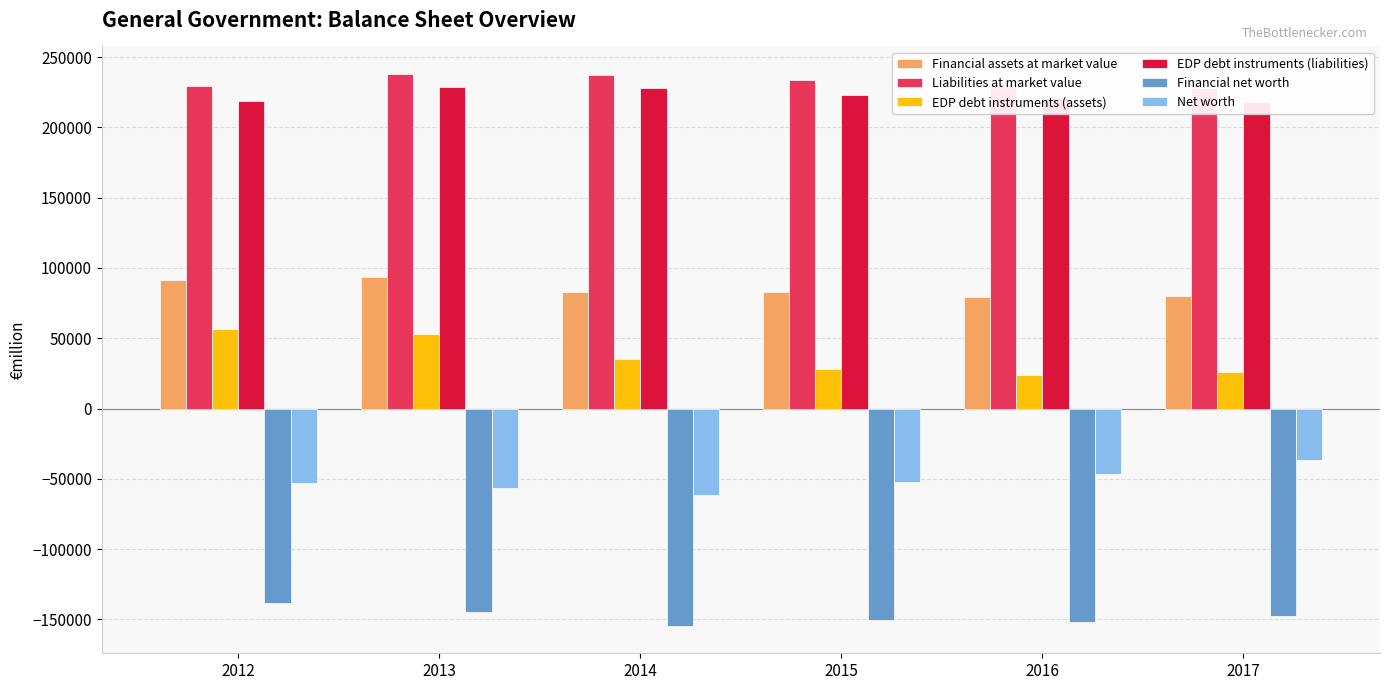

Which series has the widest spread of values?

EDP debt instruments (assets)